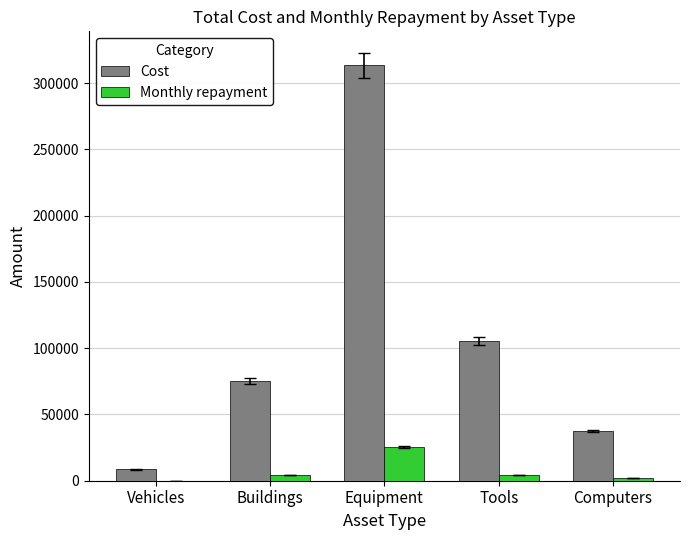

Which series changed the most between Buildings and Tools?

Cost